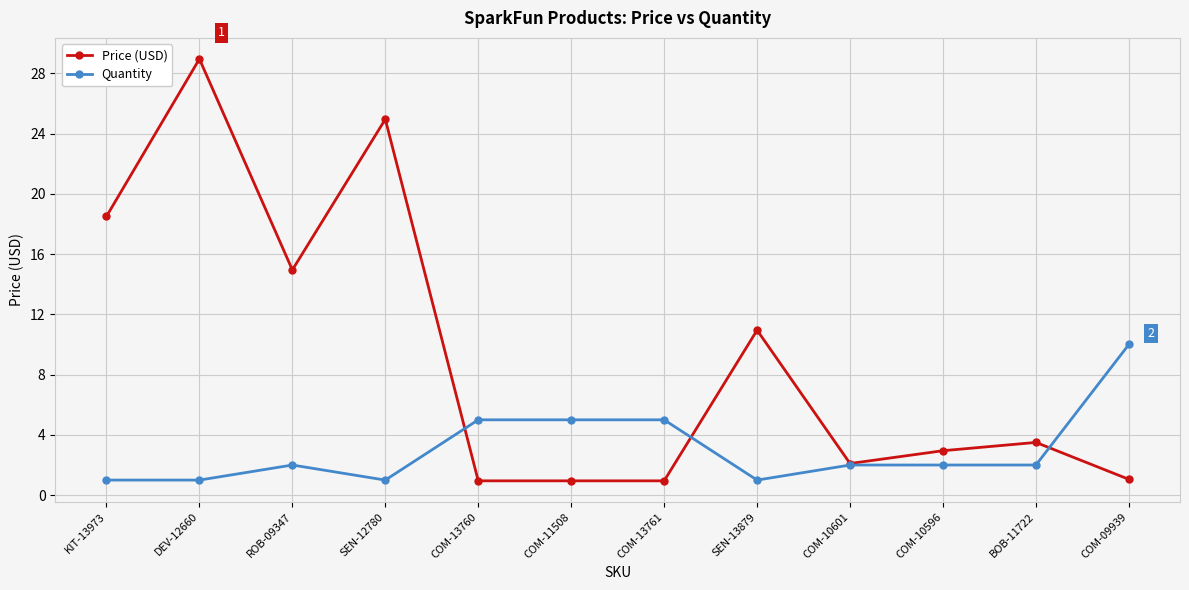

At which label does Quantity reach its peak?

COM-09939